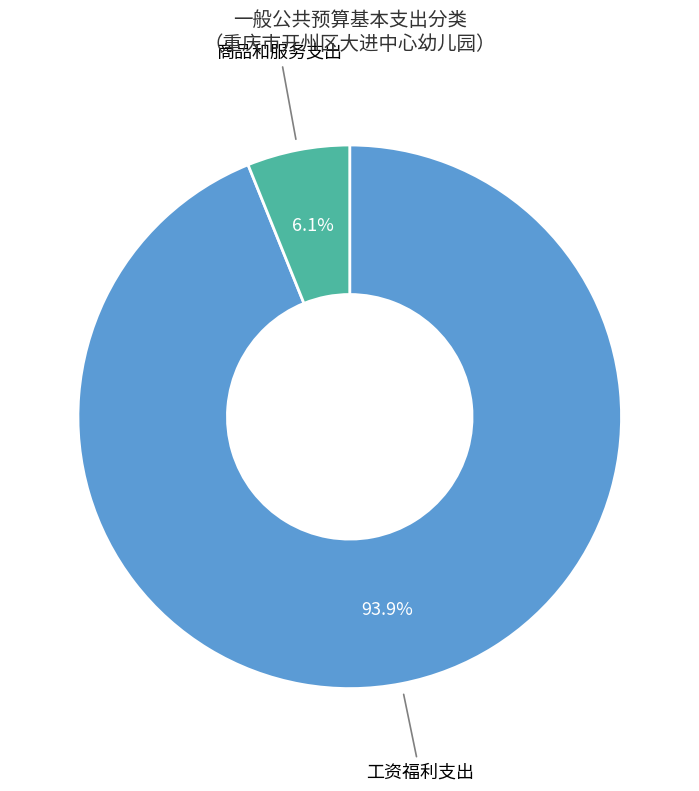

Does any single category account for the majority?

Yes